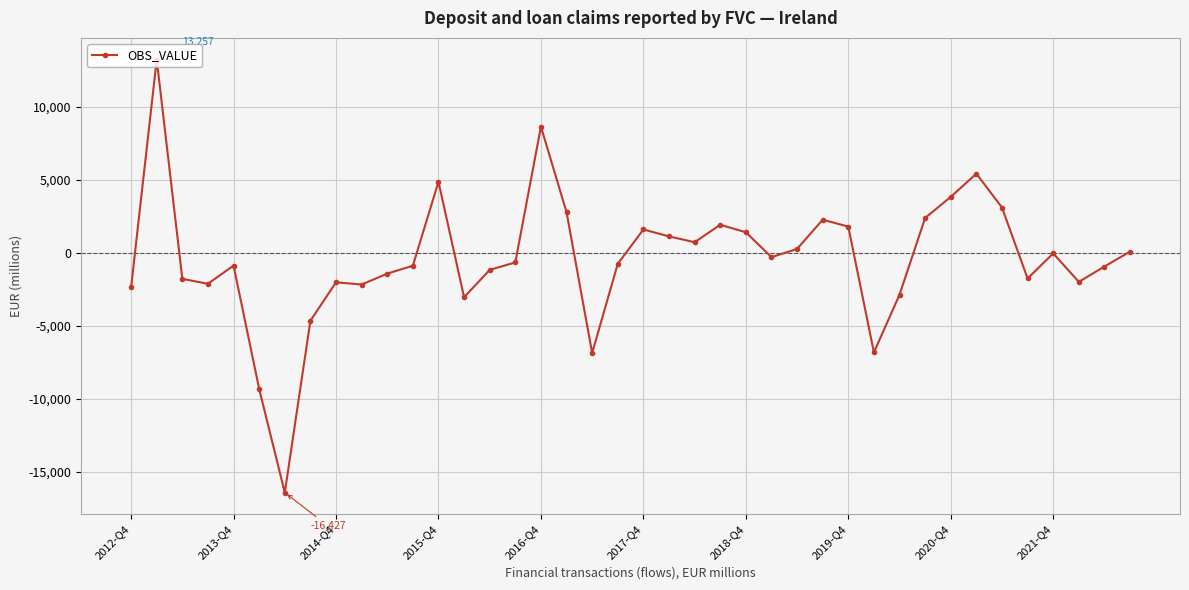

How many categories are shown in the chart?

40